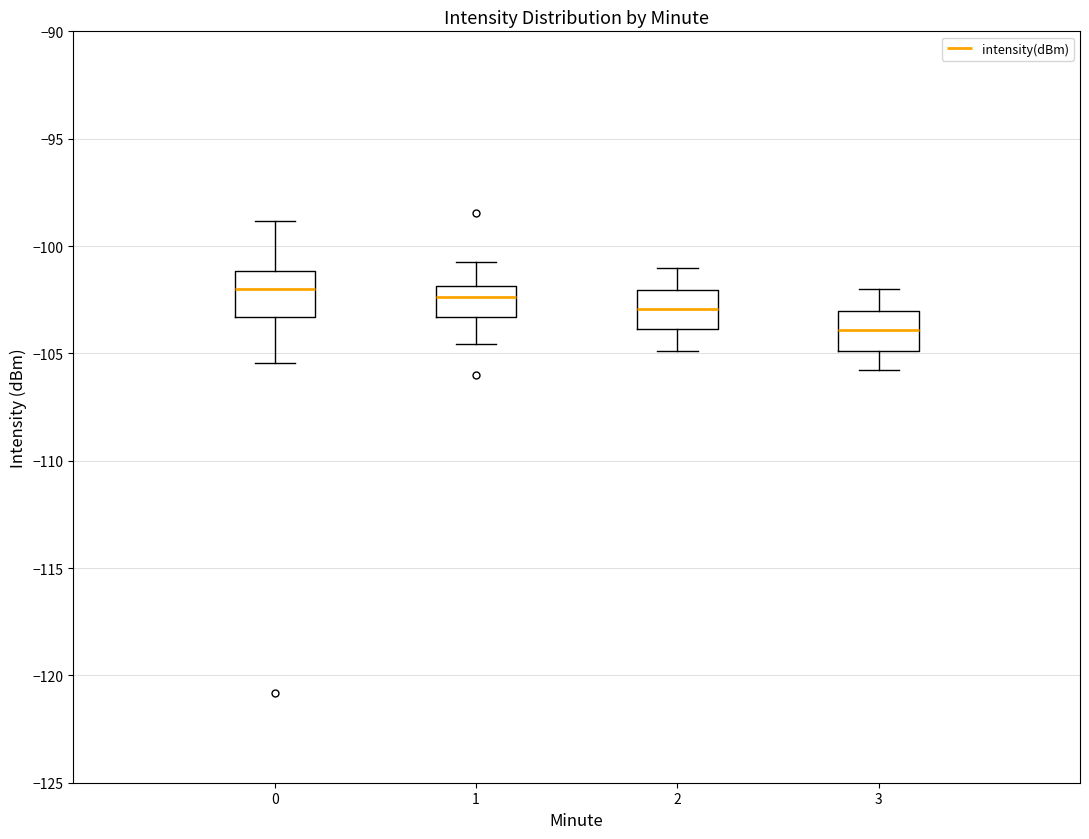

Which box's median line is the lowest?

3